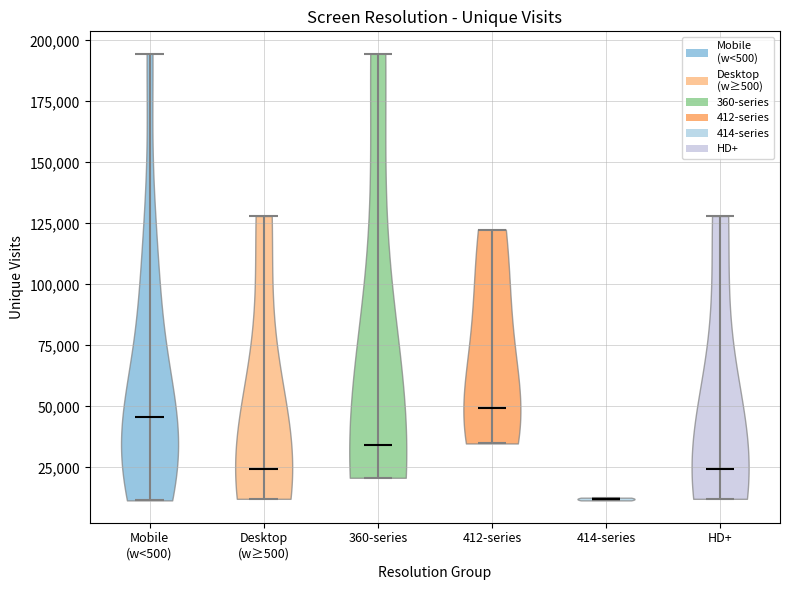

Reading left to right, read every violin against the y-axis: where its median line is, and the lowest and highest points it reaches. The values are not printed on the chart, so give them approximately, as read against the axis.

Mobile (w<500): median line 45000, lowest point 10000, highest point 195000
Desktop (w≥500): median line 25000, lowest point 10000, highest point 130000
360-series: median line 35000, lowest point 20000, highest point 195000
412-series: median line 50000, lowest point 35000, highest point 125000
414-series: median line 10000, lowest point 10000, highest point 15000
HD+: median line 25000, lowest point 10000, highest point 130000